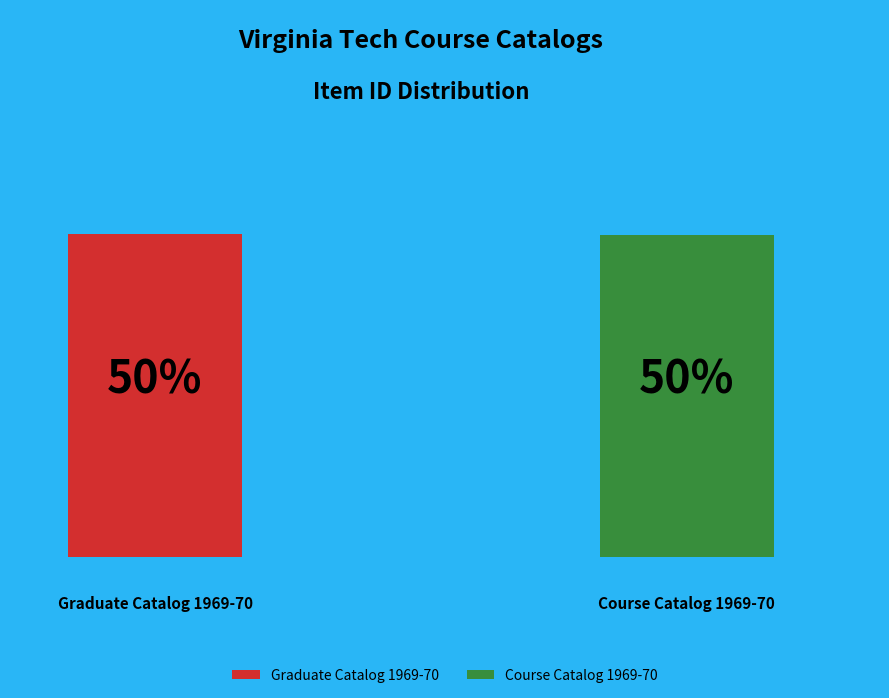

What is the smallest slice in the pie chart?

Course Catalog 1969-70